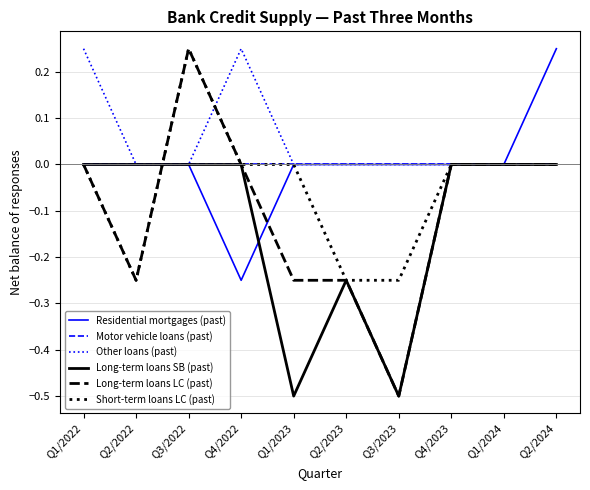

Which category has the lowest value in the Residential mortgages (past) series?

Q4/2022